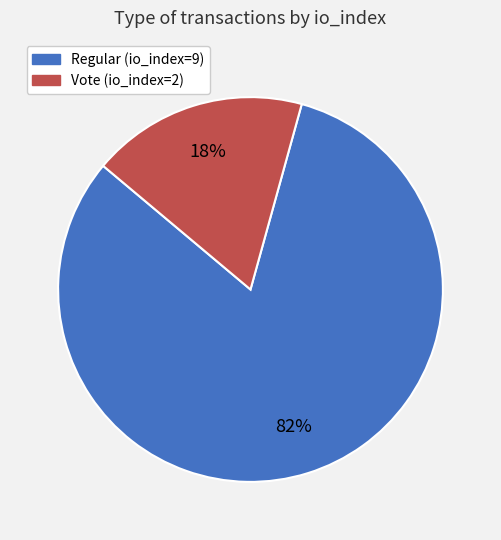

Combined, do Regular (io_index=9) and Vote (io_index=2) account for over 50%?

Yes